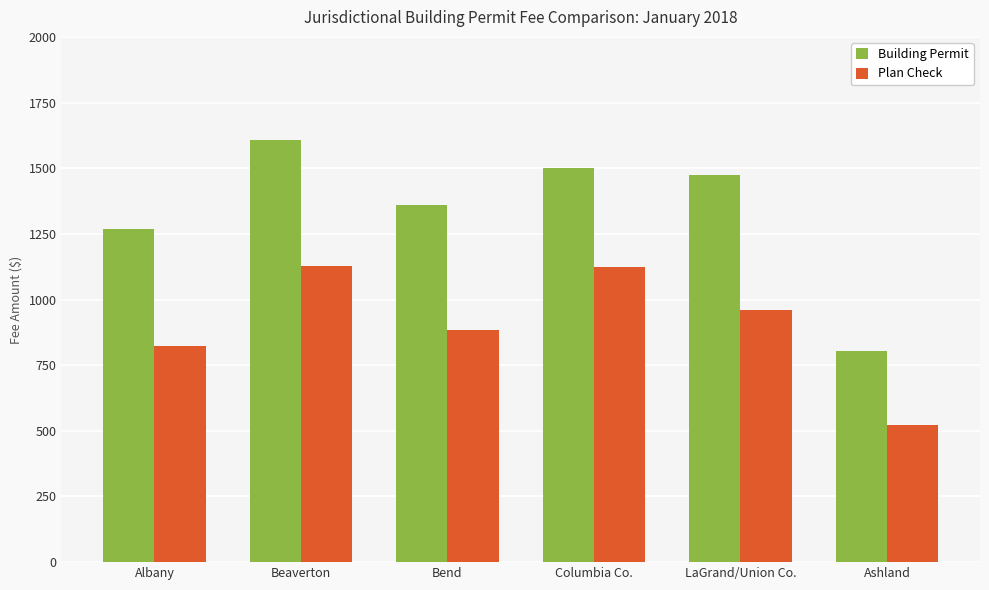

At Bend, list the series in order from largest to smallest.

Building Permit, Plan Check